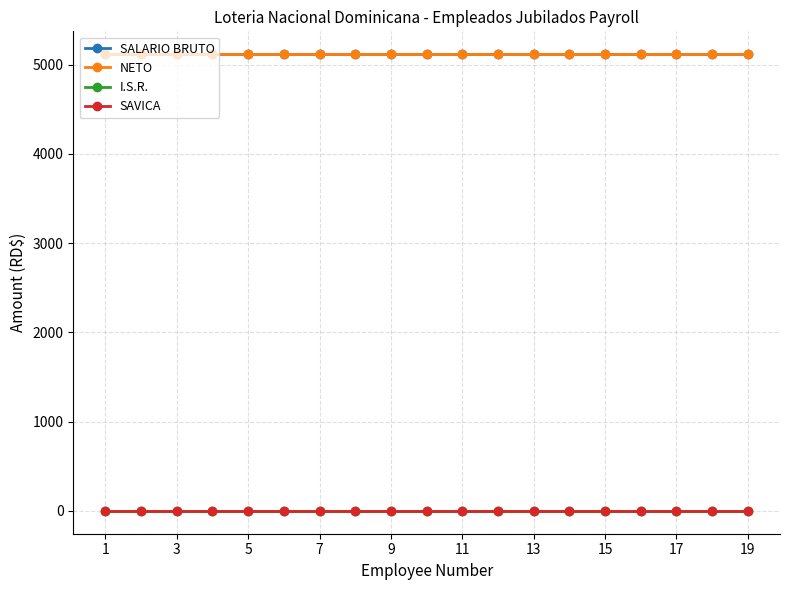

Where is NETO nearest to the value 5117?

1